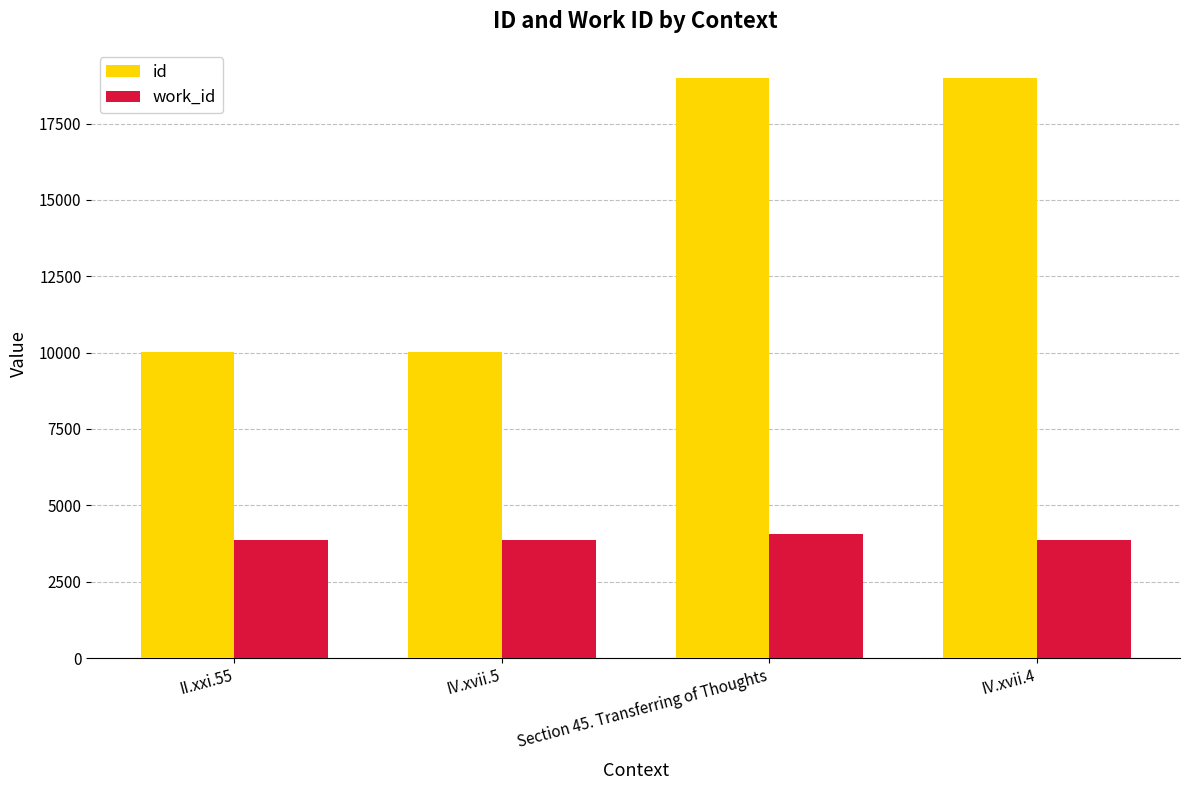

What is the value of the work_id bar at the 4th from the left?

3866